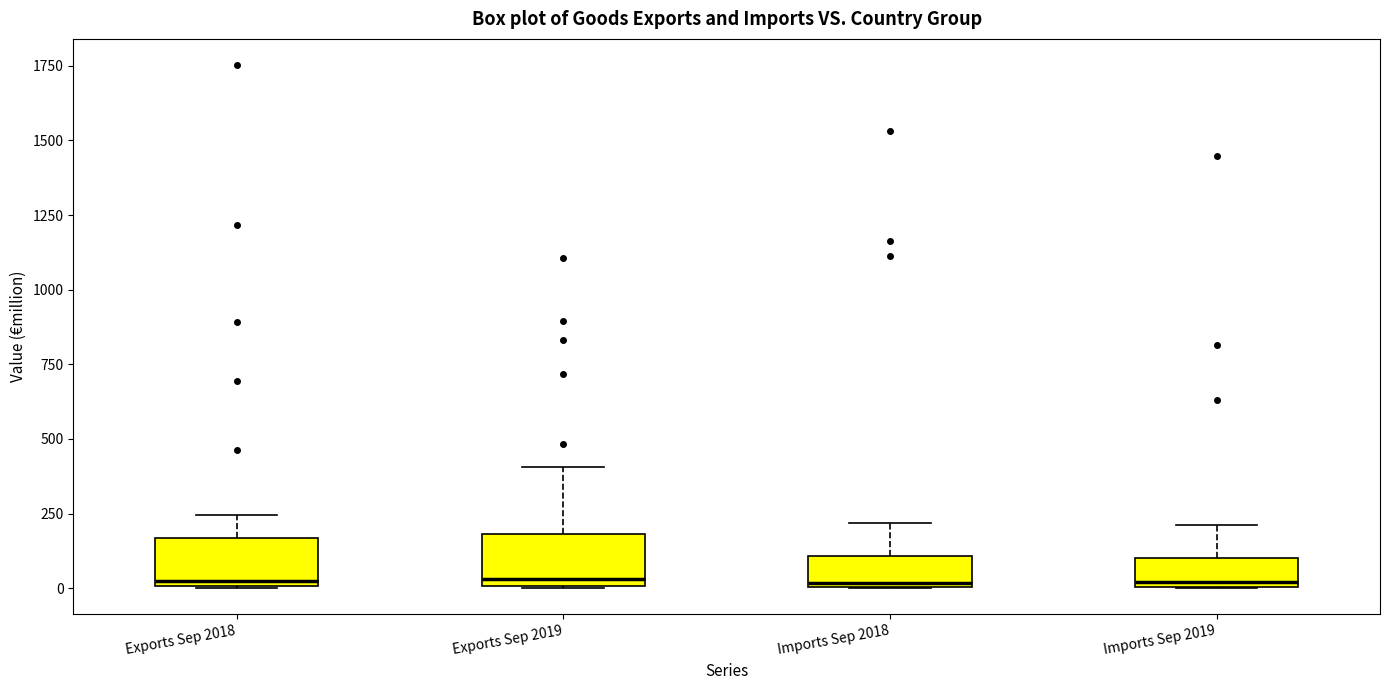

Reading left to right, transcribe this box plot: for each box, give where its median line is, the range the box spans, and where its two whiskers end, as read against the y-axis. The values are not printed on the chart, so give them approximately, as read against the axis.

Exports Sep 2018: median 0 (just above the box's lower edge), box 0 to 150, whiskers 0 to 250
Exports Sep 2019: median 50, box 0 to 200, whiskers 0 to 400
Imports Sep 2018: median 0, box 0 to 100, whiskers 0 to 200
Imports Sep 2019: median 0 (just above the box's lower edge), box 0 to 100, whiskers 0 to 200